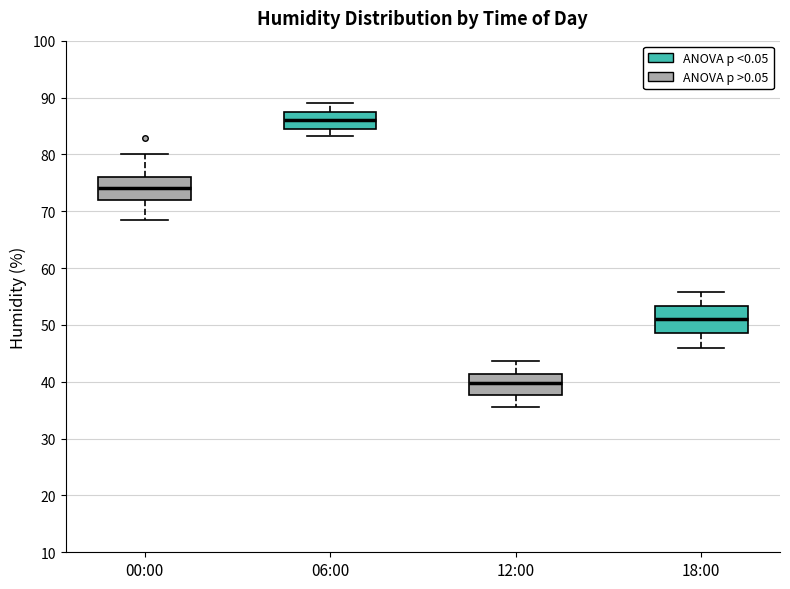

Where does the lower whisker of the box for 06:00 end on the y-axis? The values are not printed on the chart, so give them approximately, as read against the axis.

83